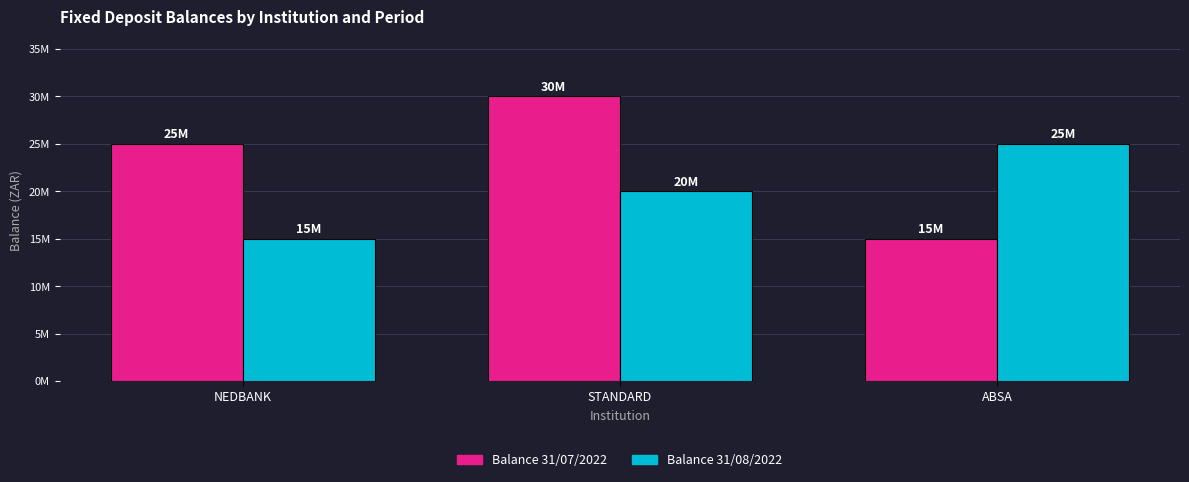

Rank the series by their average value, from lowest to highest.

Balance 31/08/2022, Balance 31/07/2022